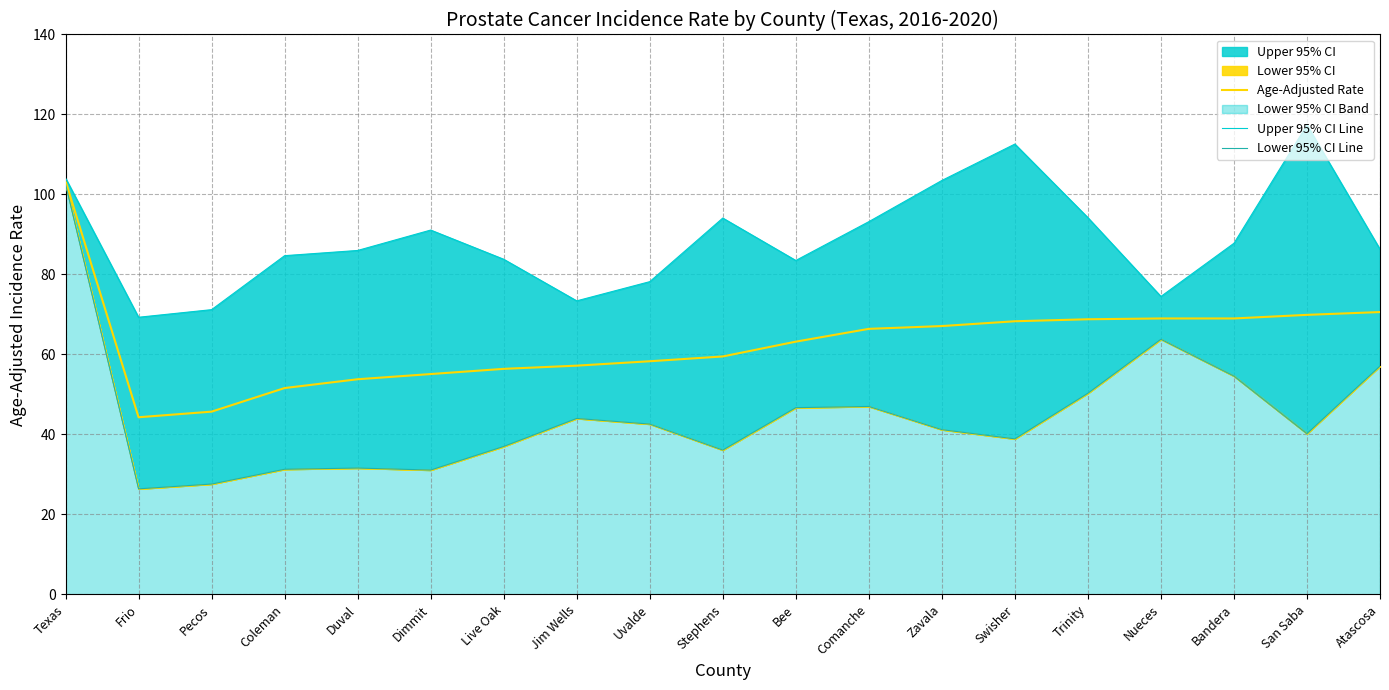

List the labels in order of Upper 95% CI Line value, smallest first.

Frio, Pecos, Jim Wells, Nueces, Uvalde, Bee, Live Oak, Coleman, Duval, Atascosa, Bandera, Dimmit, Comanche, Stephens, Trinity, Zavala, Texas, Swisher, San Saba